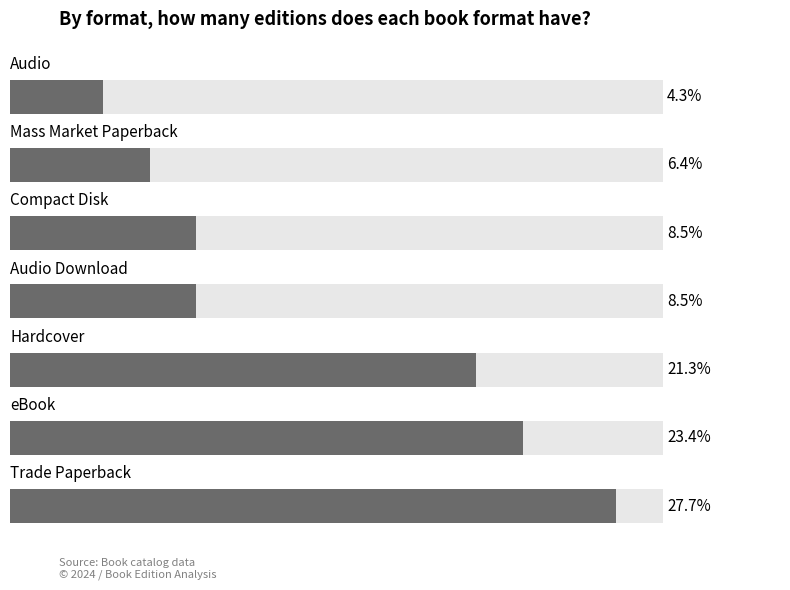

Are the bars horizontal?

Yes